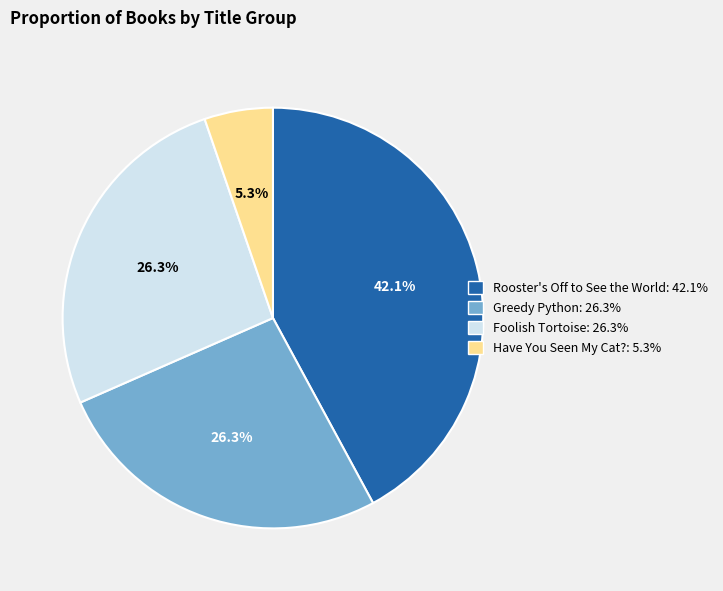

Does any single category account for the majority?

No